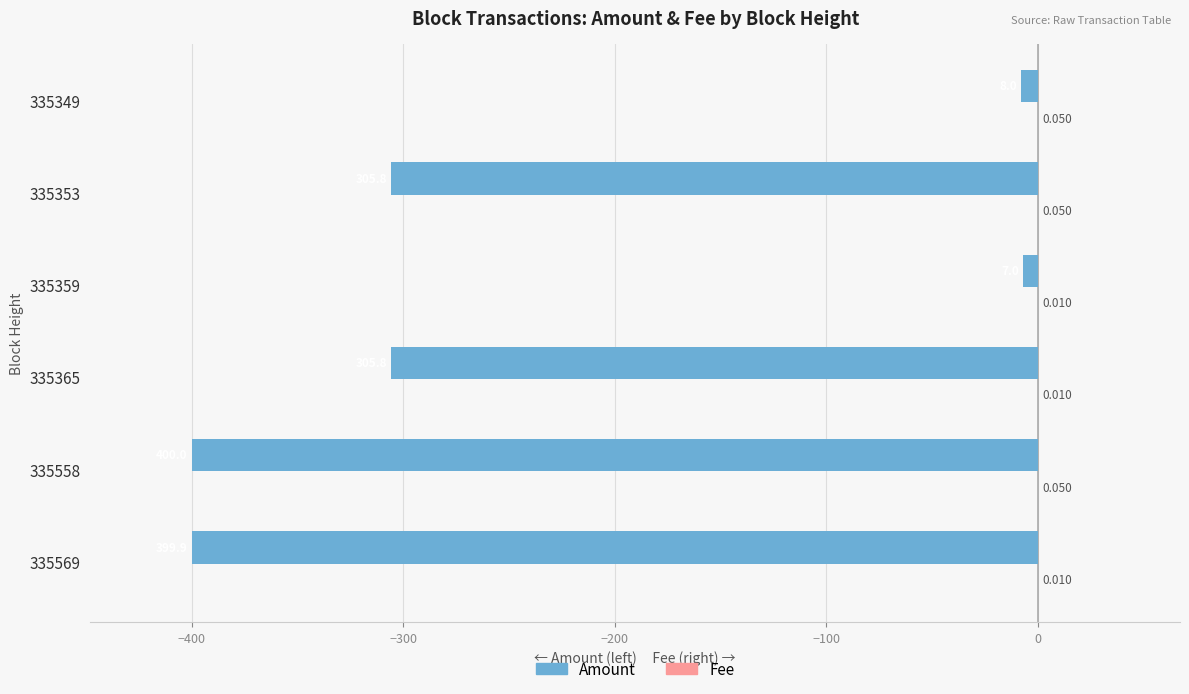

Which series changed the most between 335558 and 335349?

Amount